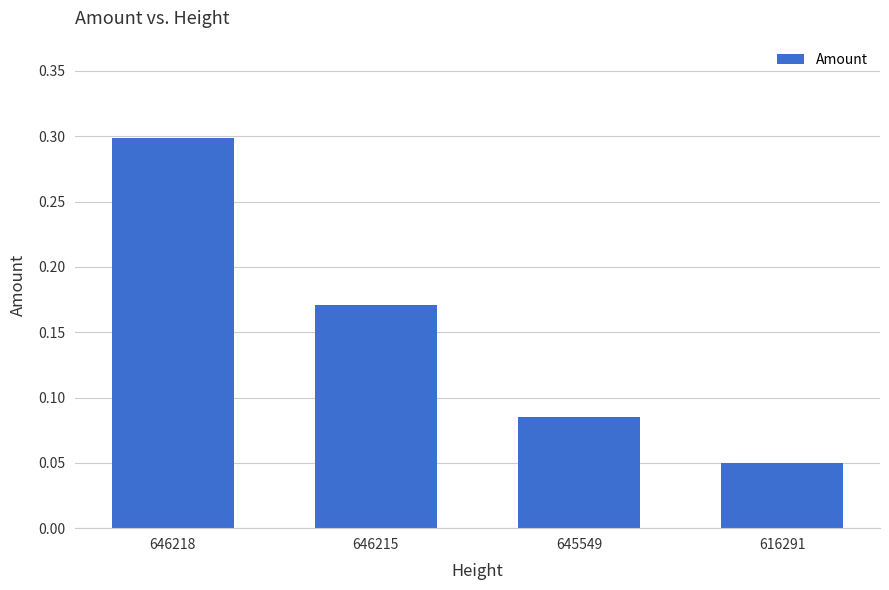

Where is the data nearest to the value 0?

616291